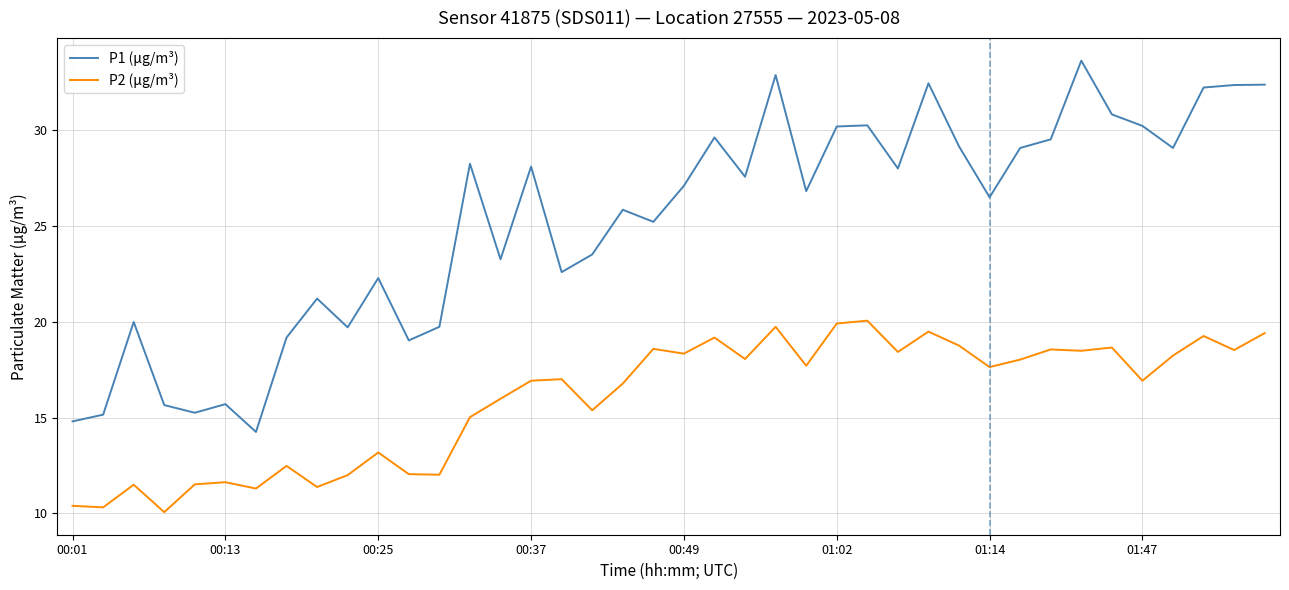

Rank the series by their average value, from highest to lowest.

P1 (µg/m³), P2 (µg/m³)